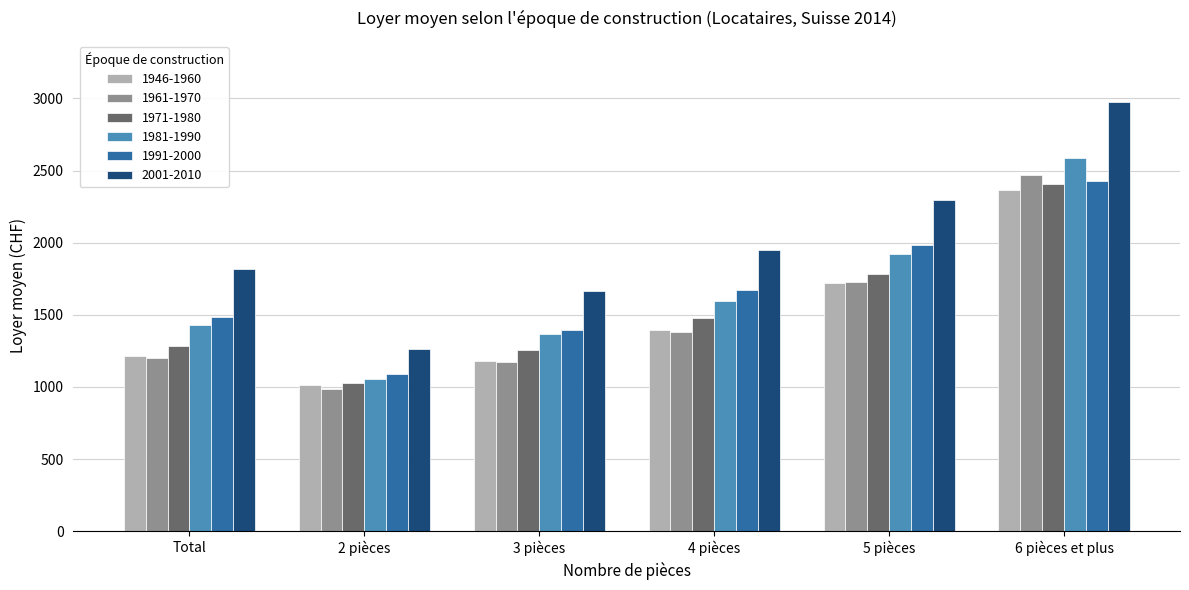

Is it true that 1981-1990 equals 1594 at 4 pièces?

True